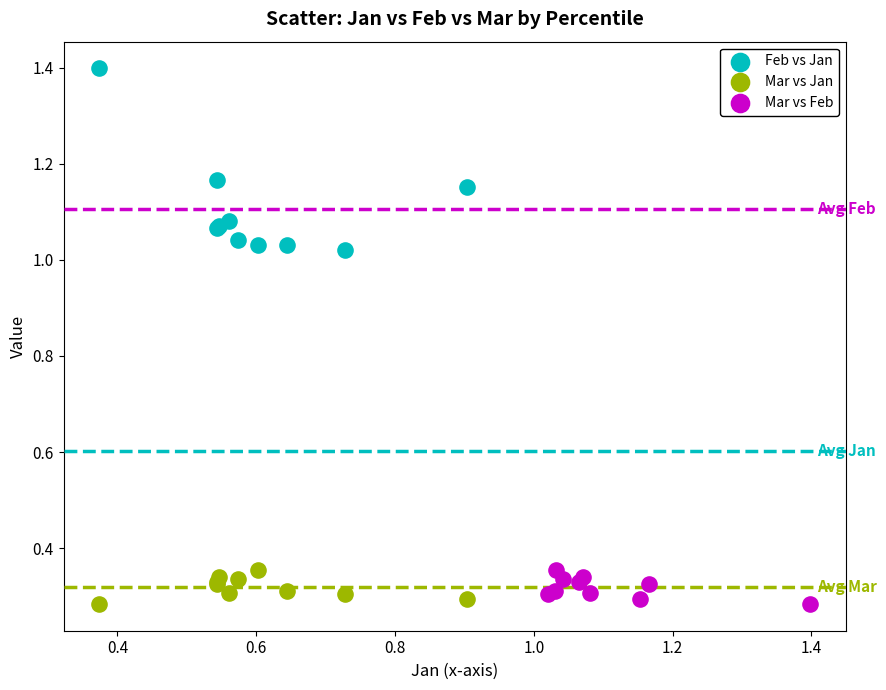

Which series reaches the maximum Y coordinate?

Feb vs Jan